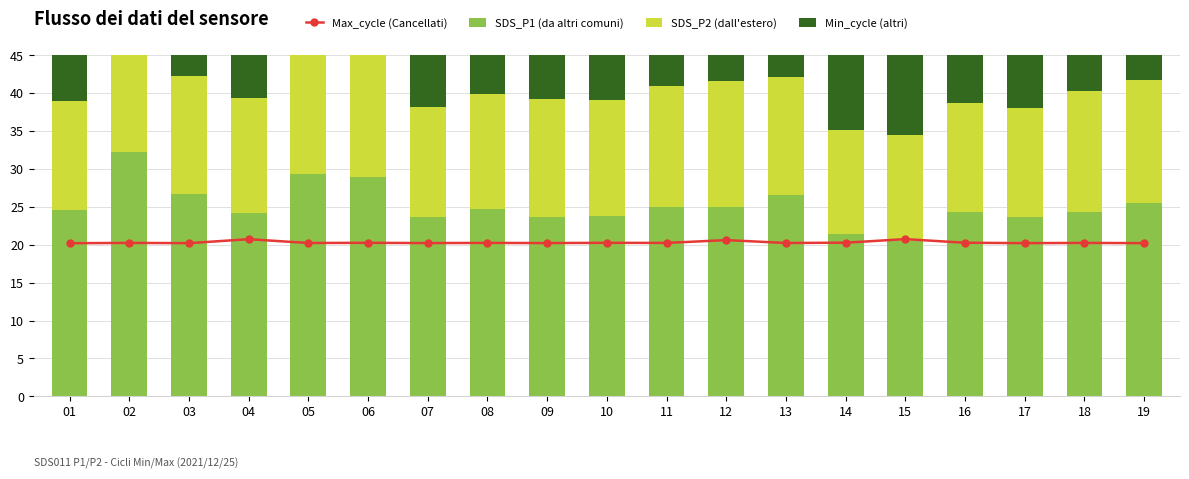

Reading left to right, what are all the values shown in this chart?

Max_cycle (Cancellati): 01=20.2	02=20.2	03=20.2	04=20.7	05=20.2	06=20.2	07=20.2	08=20.2	09=20.2	10=20.2	11=20.2	12=20.6	13=20.2	14=20.3	15=20.7	16=20.3	17=20.2	18=20.2	19=20.2
SDS_P1 (da altri comuni): 01=24.5	02=32.2	03=26.7	04=24.1	05=29.3	06=29.0	07=23.7	08=24.7	09=23.7	10=23.7	11=25.0	12=25.0	13=26.5	14=21.4	15=20.5	16=24.3	17=23.6	18=24.3	19=25.6
SDS_P2 (dall'estero): 01=14.5	02=15.5	03=15.5	04=15.2	05=16.6	06=16.2	07=14.5	08=15.1	09=15.6	10=15.3	11=16.0	12=16.5	13=15.6	14=13.7	15=14.0	16=14.4	17=14.5	18=16.0	19=16.1
Min_cycle (altri): 01=14.0	02=14.0	03=14.0	04=14.0	05=14.0	06=14.0	07=14.0	08=14.0	09=14.0	10=14.0	11=14.0	12=14.0	13=14.0	14=14.0	15=14.0	16=14.0	17=14.0	18=14.0	19=14.0